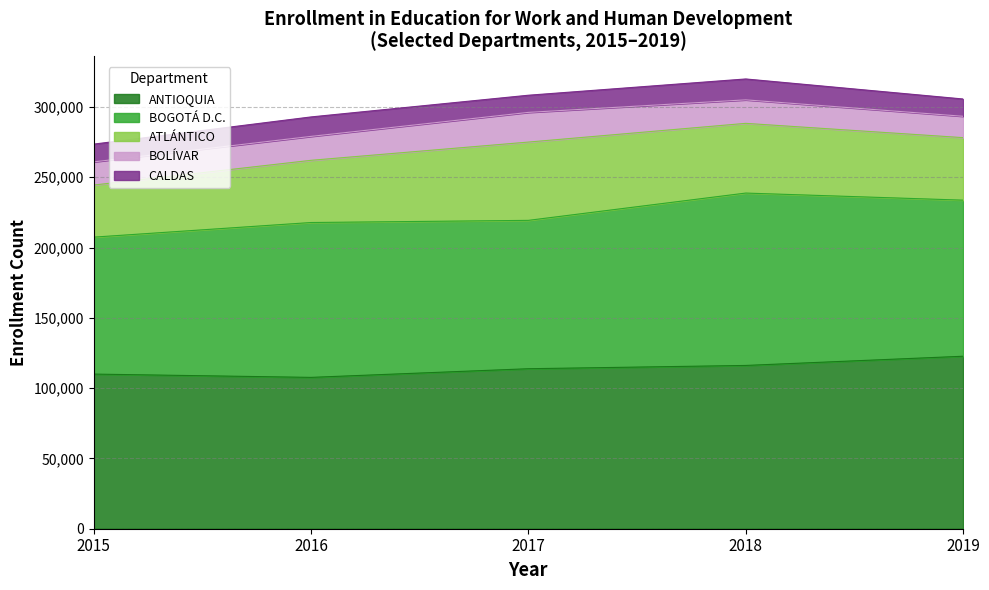

What is the total value across all series at 2016?

292915